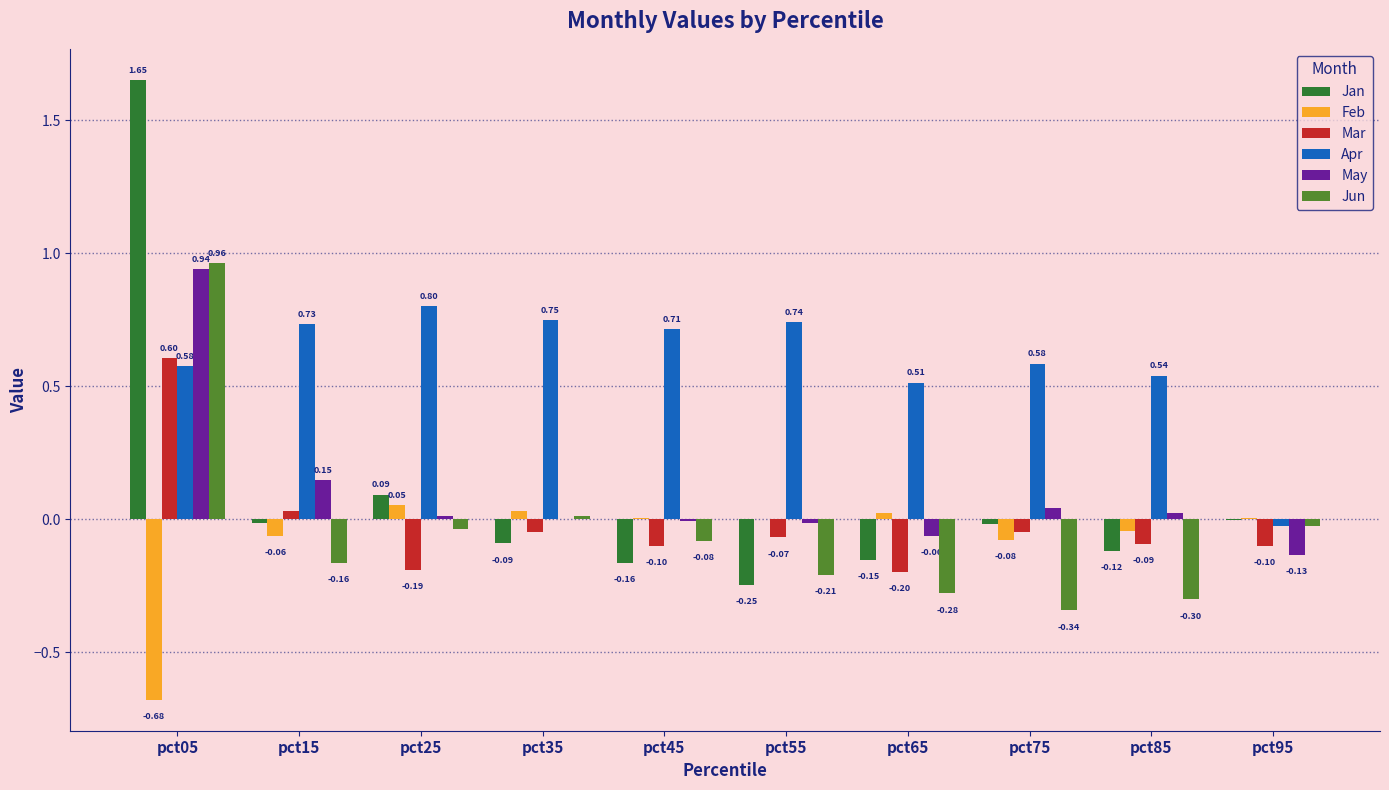

Are the bars grouped side by side (vs. stacked)?

Yes